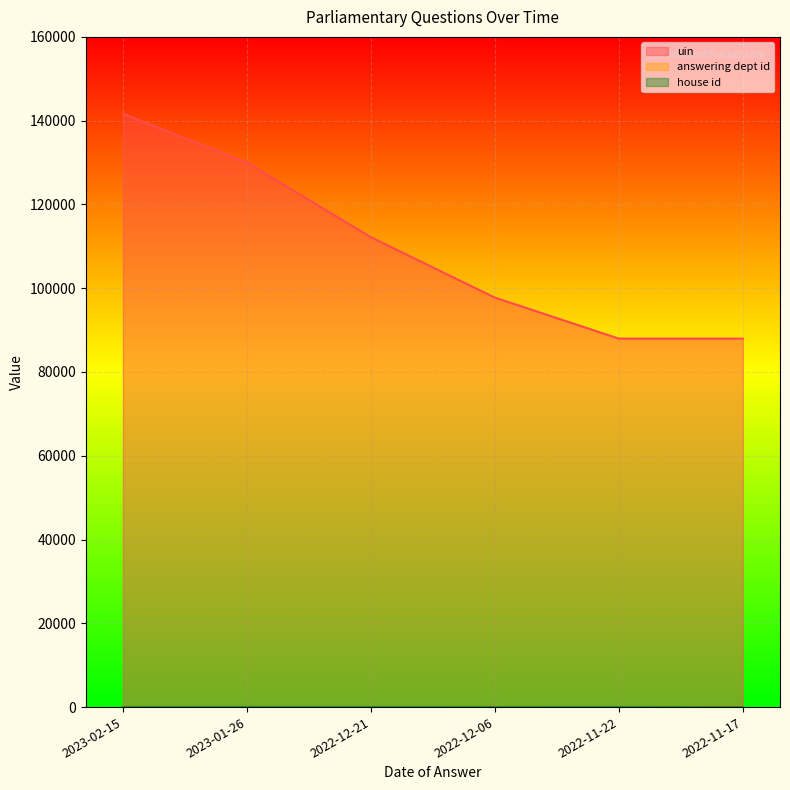

True or false: uin and answering dept id cross at least once.

False